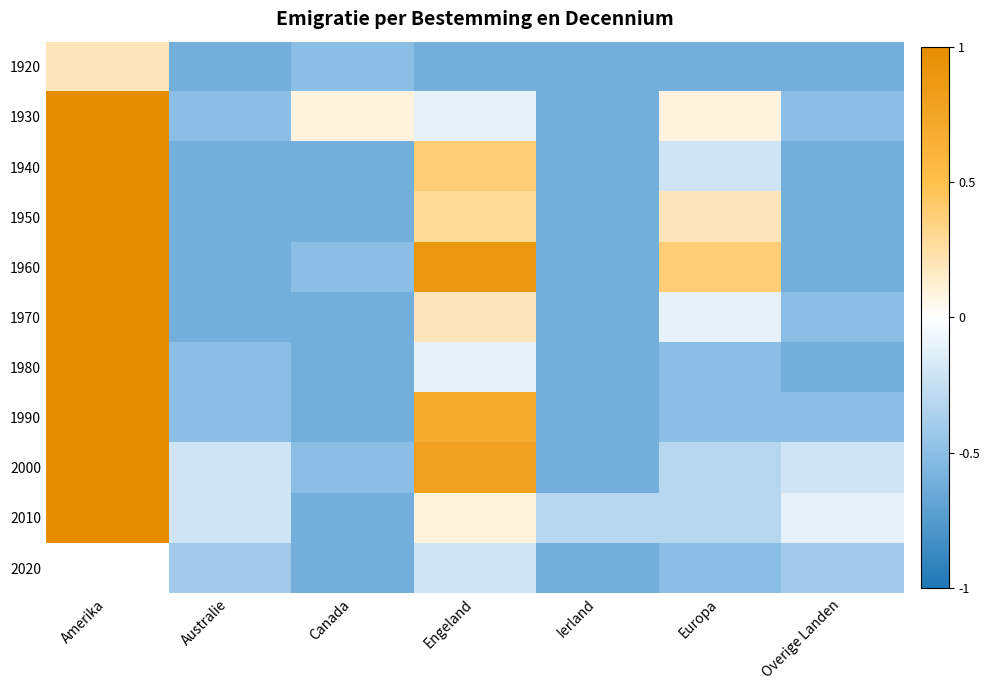

Rank the series by their maximum value, from highest to lowest.

1930, 1940, 1950, 1960, 1970, 1980, 1990, 2000, 2010, 1920, 2020